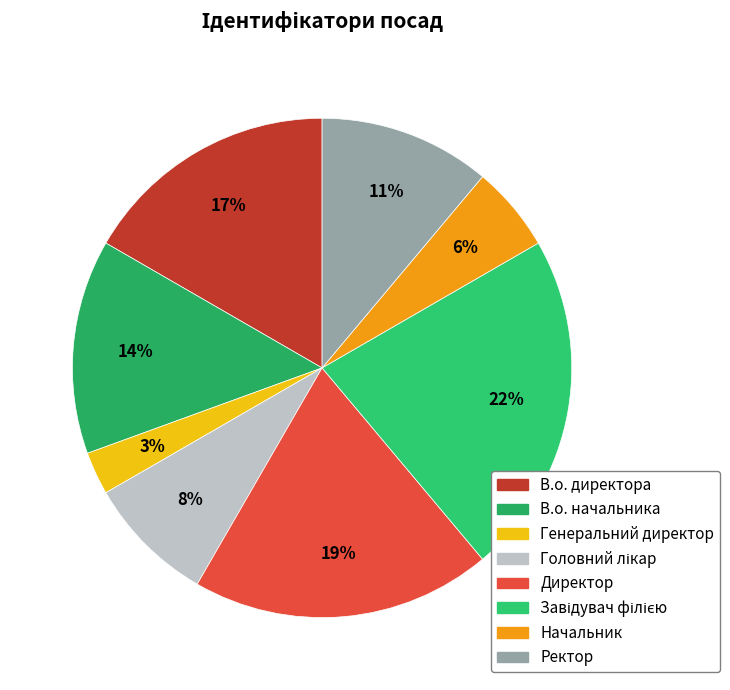

How many segments does this pie chart have?

8